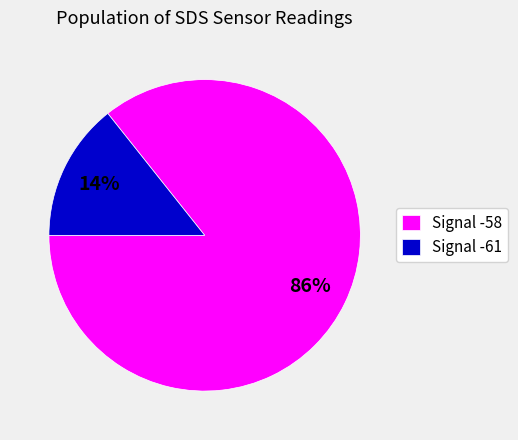

Does any single category account for the majority?

Yes